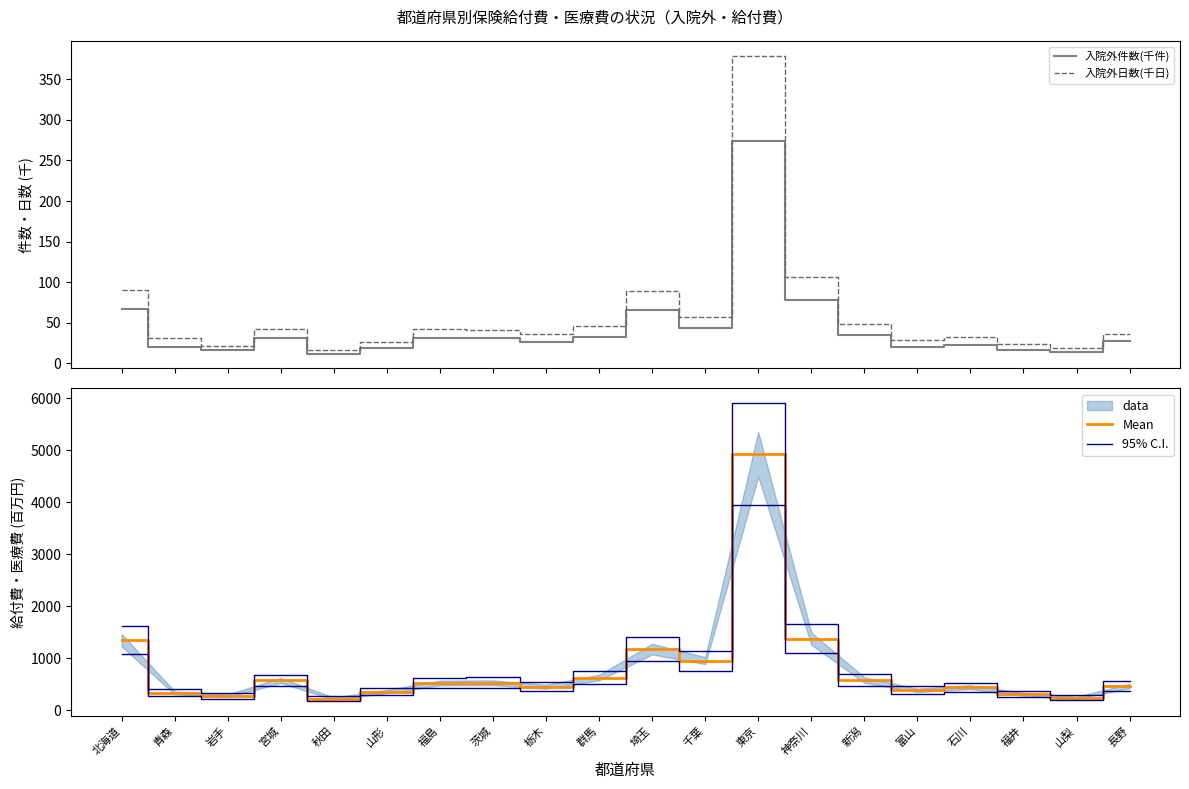

What is the difference between the maximum and minimum values in the 入院外件数(千件) series?

261.8